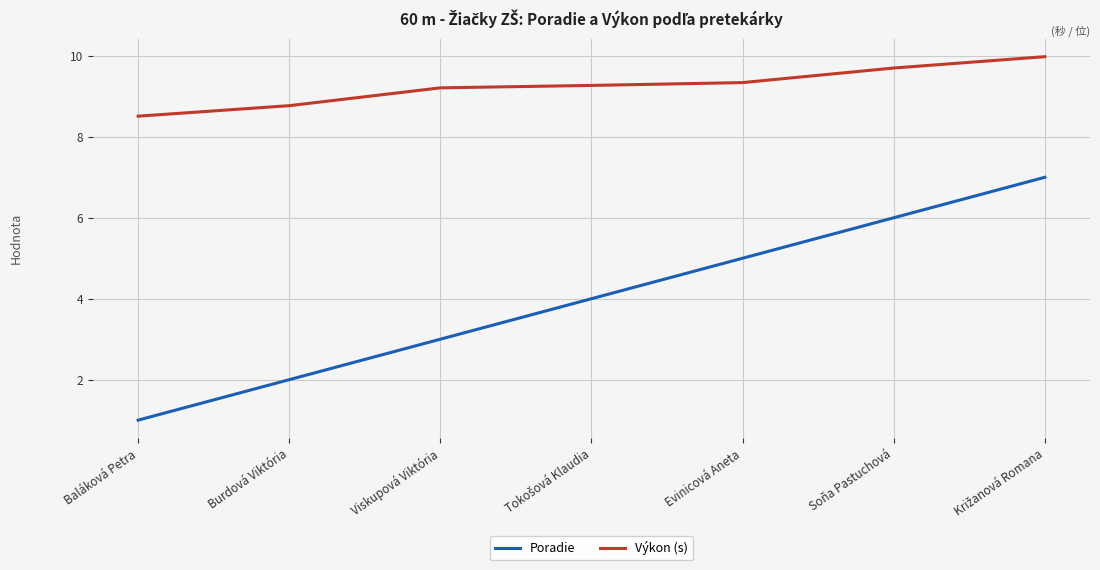

The value of Výkon (s) at Viskupová Viktória is 12.7. True or false?

False